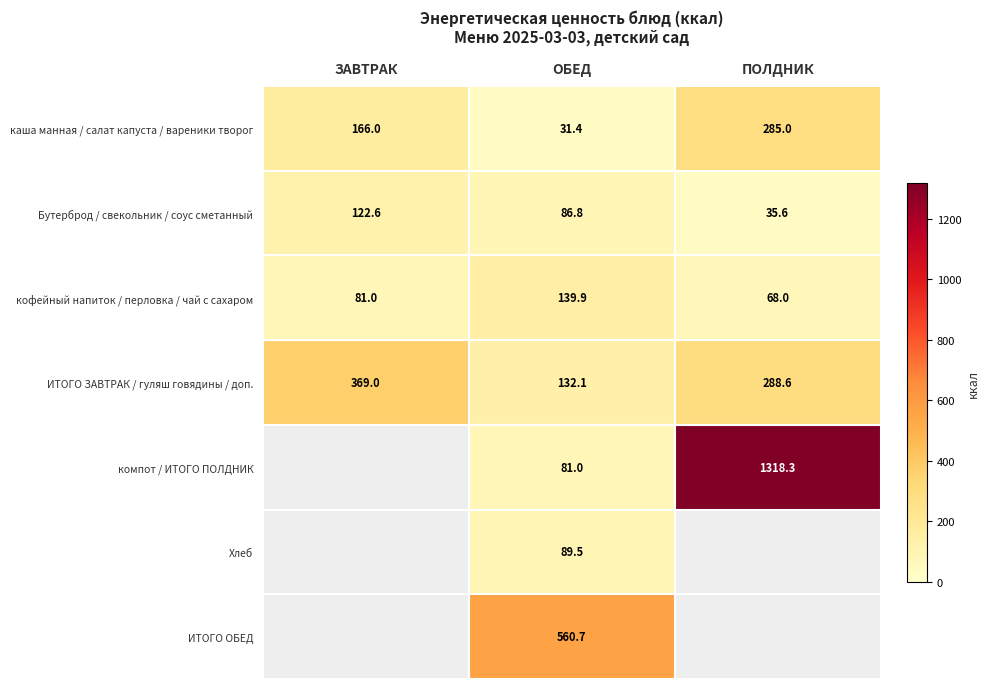

At which label does Бутерброд / свекольник / соус сметанный first exceed 86?

ЗАВТРАК